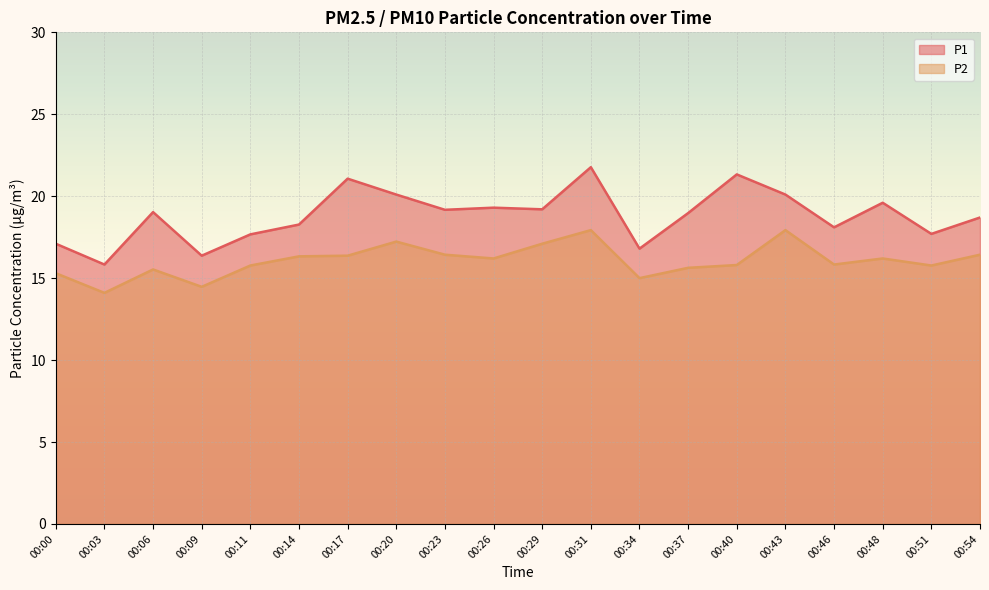

What is the average value of the P1 series?

18.8